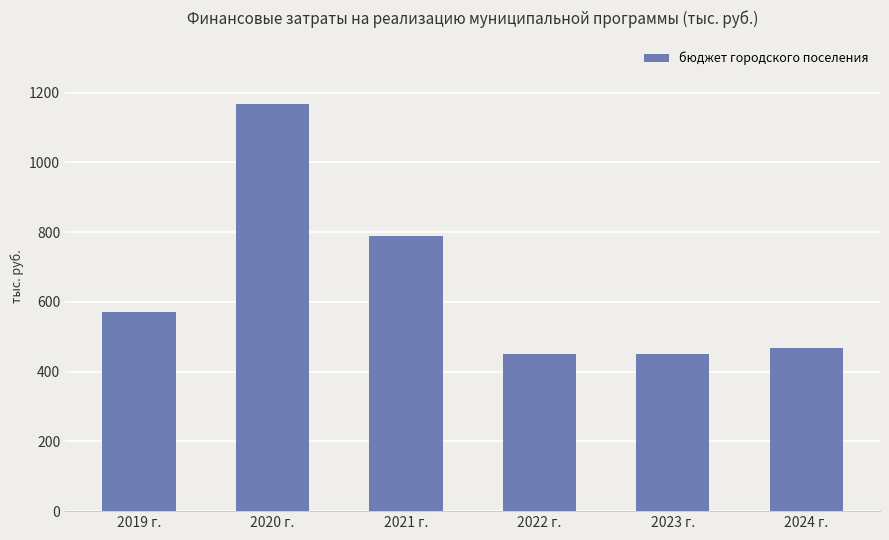

What is the label of the 5th bar from the right?

2020 г.